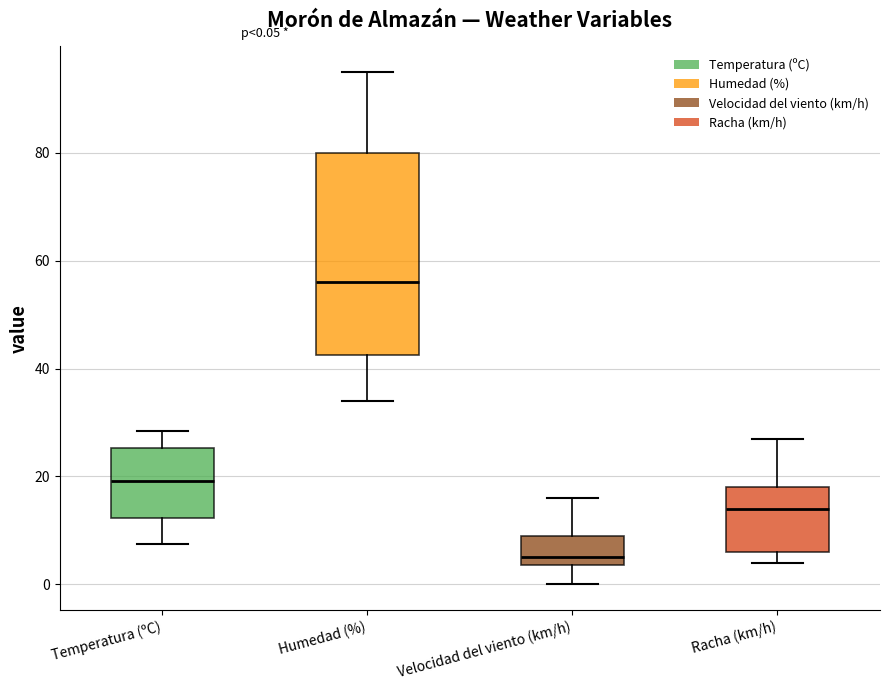

Which box is the tallest, from its lower edge to its upper edge?

Humedad (%)